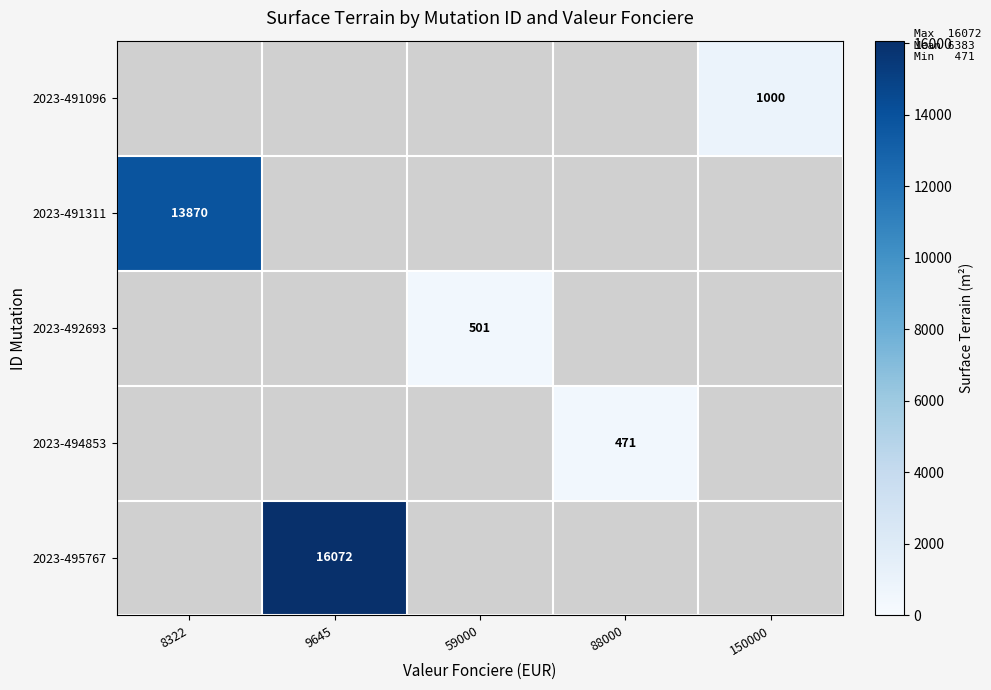

The 2023-491096 series shows 1000 at 150000. True or false?

True